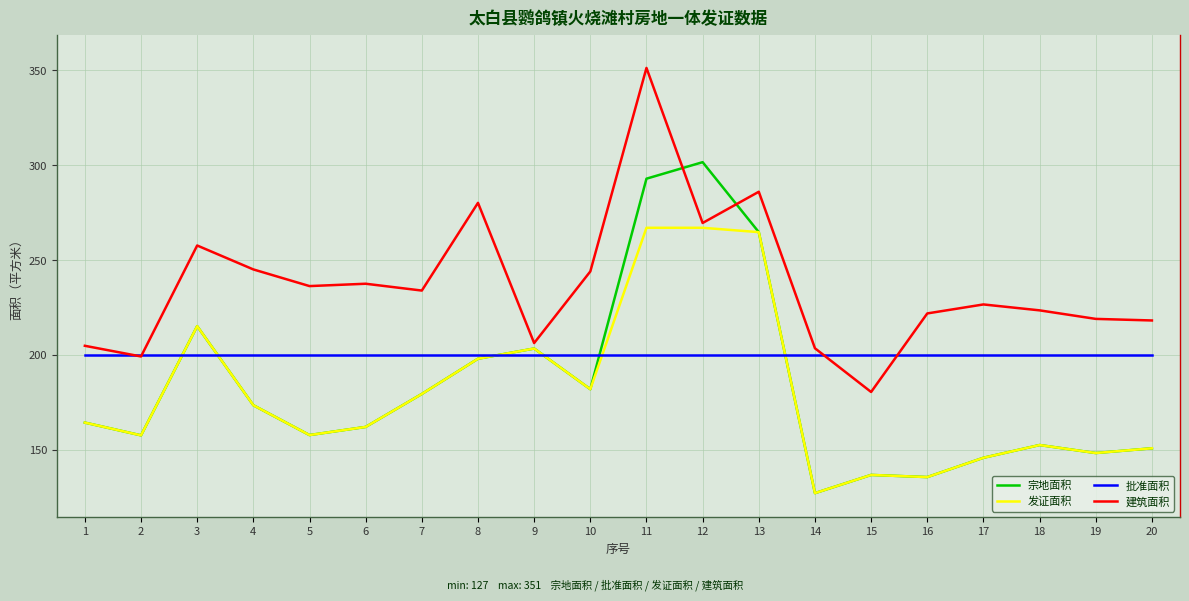

Which label corresponds to the smallest value in the chart?

14